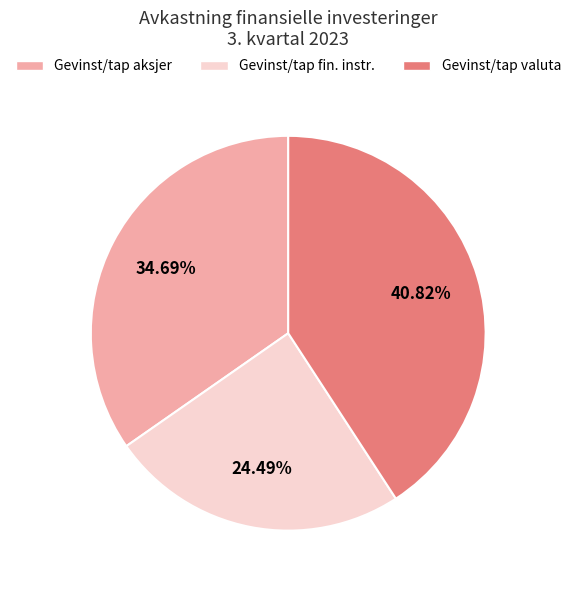

Is Gevinst/tap fin. instr. the majority of the pie?

No